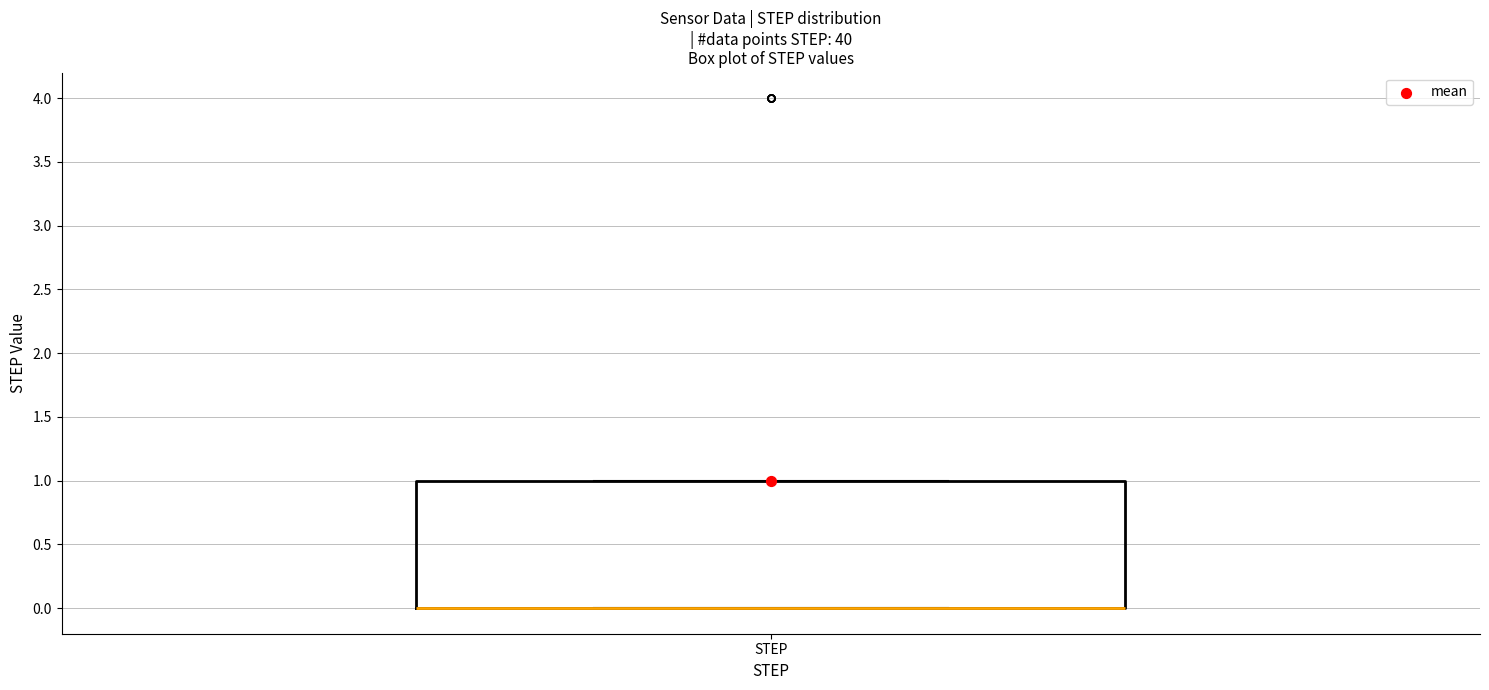

Read this box plot against the y-axis: the position of the median line, the range covered by the box, and the ends of both whiskers. The values are not printed on the chart, so give them approximately, as read against the axis.

median 0 (drawn on the box's lower edge), box 0 to 1, whiskers 0 to 1